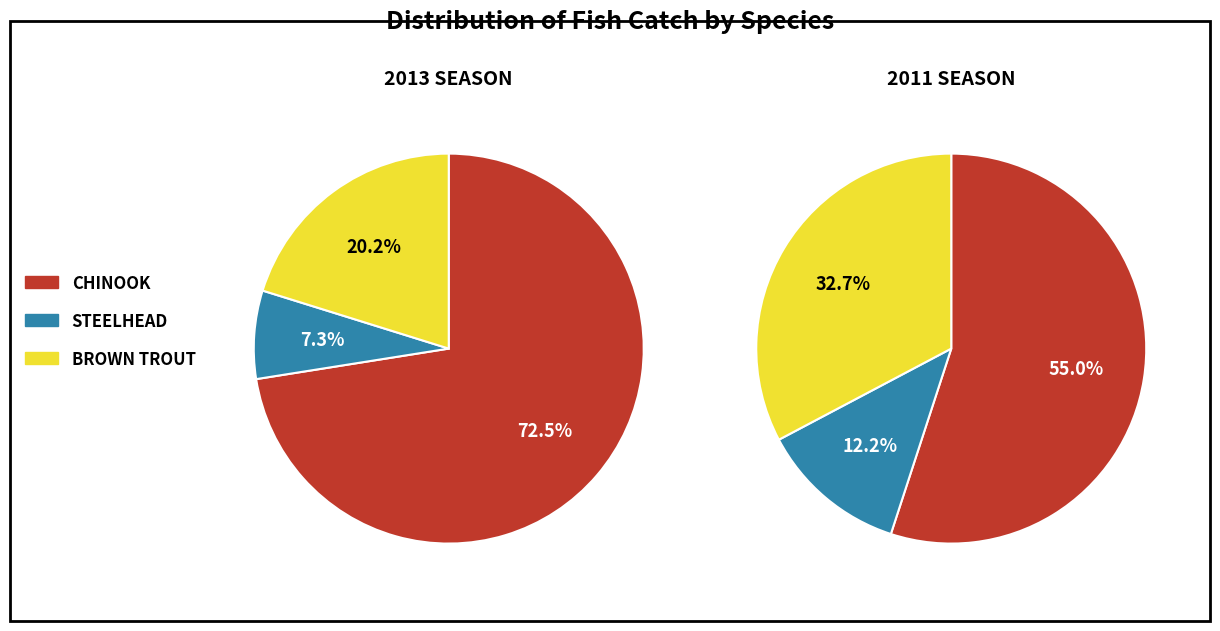

True or false: 2011 Season accounts for 44% of the total.

False